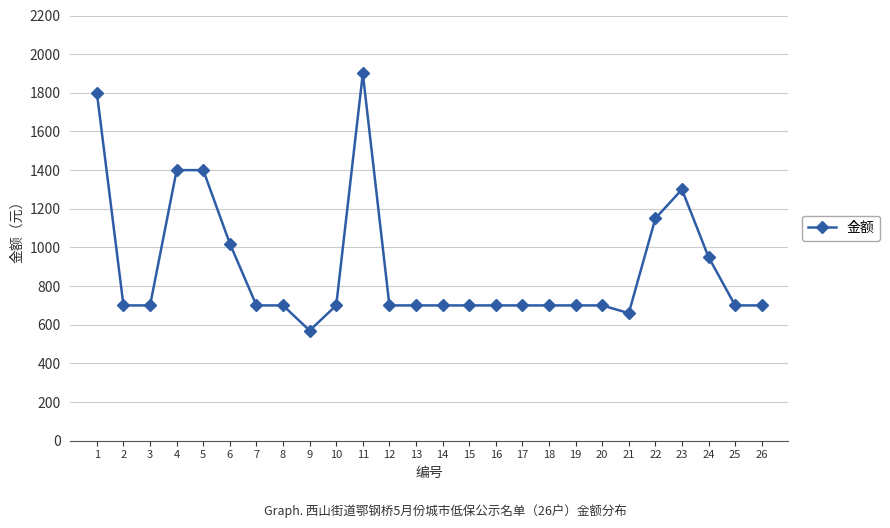

Reading right to left, list all the values displayed in this chart.

26=700	25=700	24=950	23=1300	22=1150	21=660	20=700	19=700	18=700	17=700	16=700	15=700	14=700	13=700	12=700	11=1900	10=700	9=570	8=700	7=700	6=1020	5=1400	4=1400	3=700	2=700	1=1800